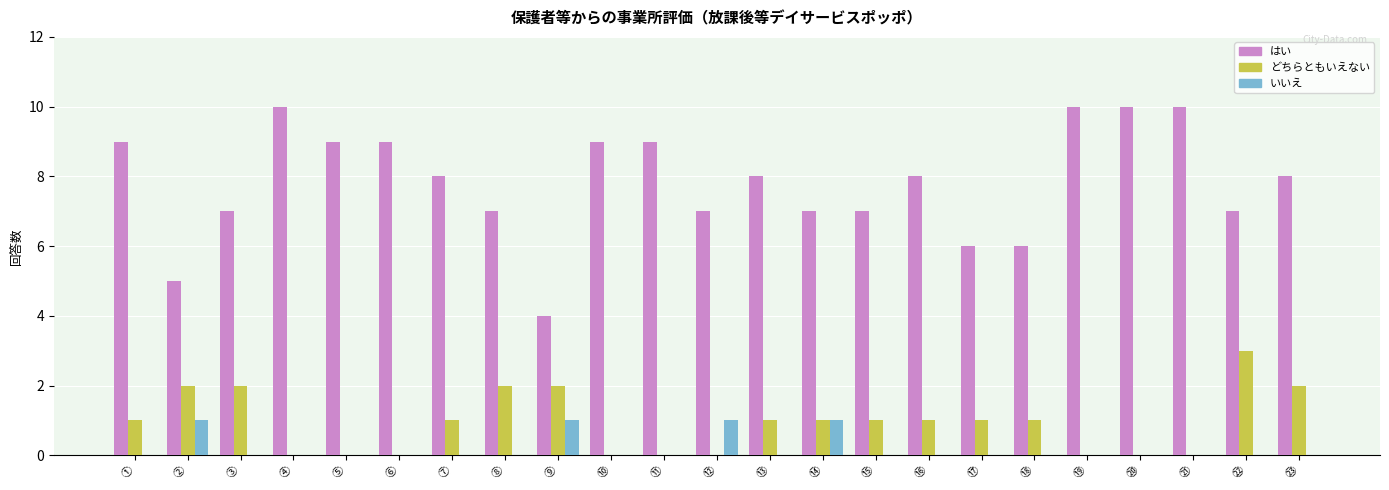

How many distinct data groups are displayed?

3